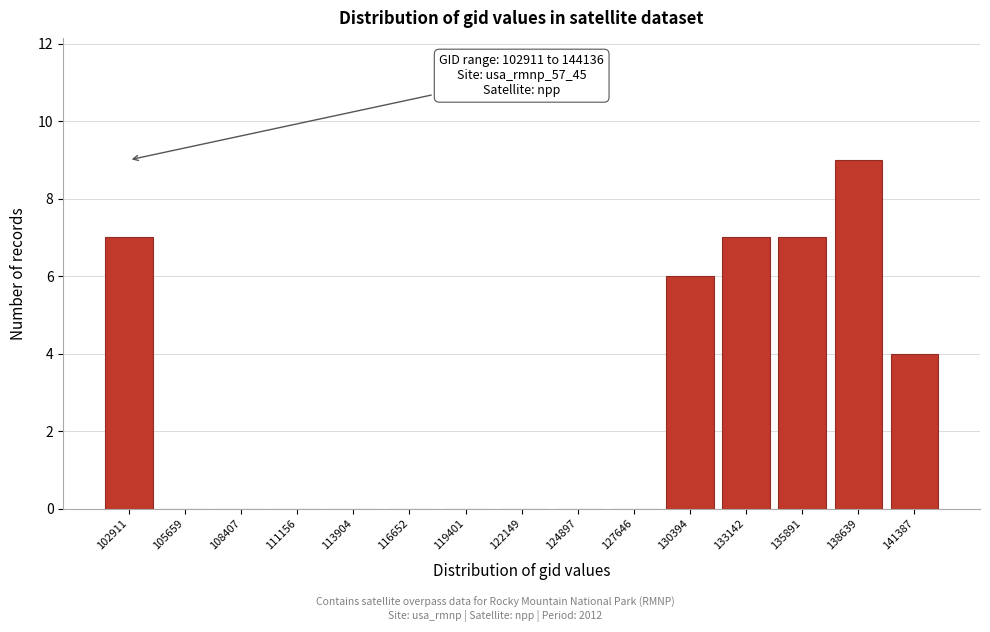

Reading left to right, list all the values displayed in this chart.

102911=7	105659=0	108407=0	111156=0	113904=0	116652=0	119401=0	122149=0	124897=0	127646=0	130394=6	133142=7	135891=7	138639=9	141387=4